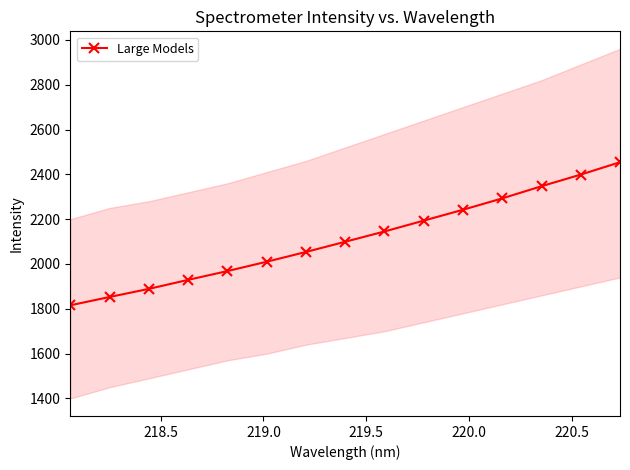

True or false: Large Models has more than 0 interior local peaks.

False